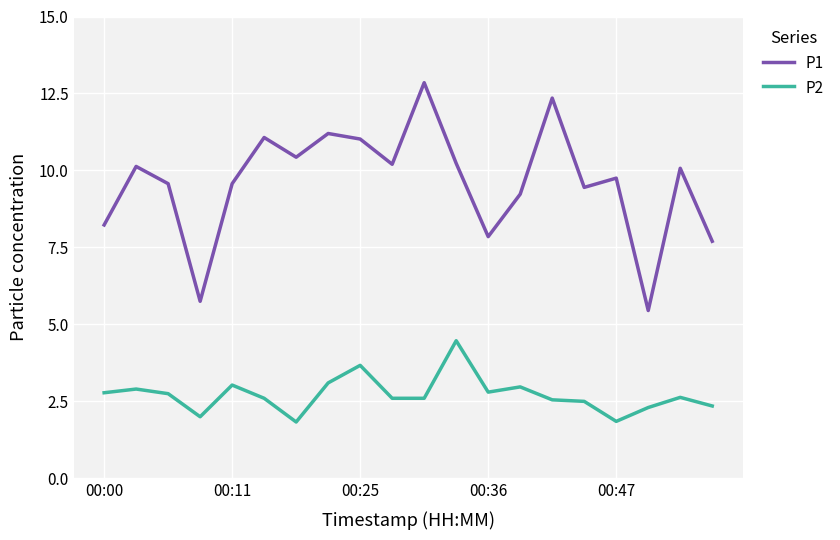

Which series has the widest spread of values?

P1